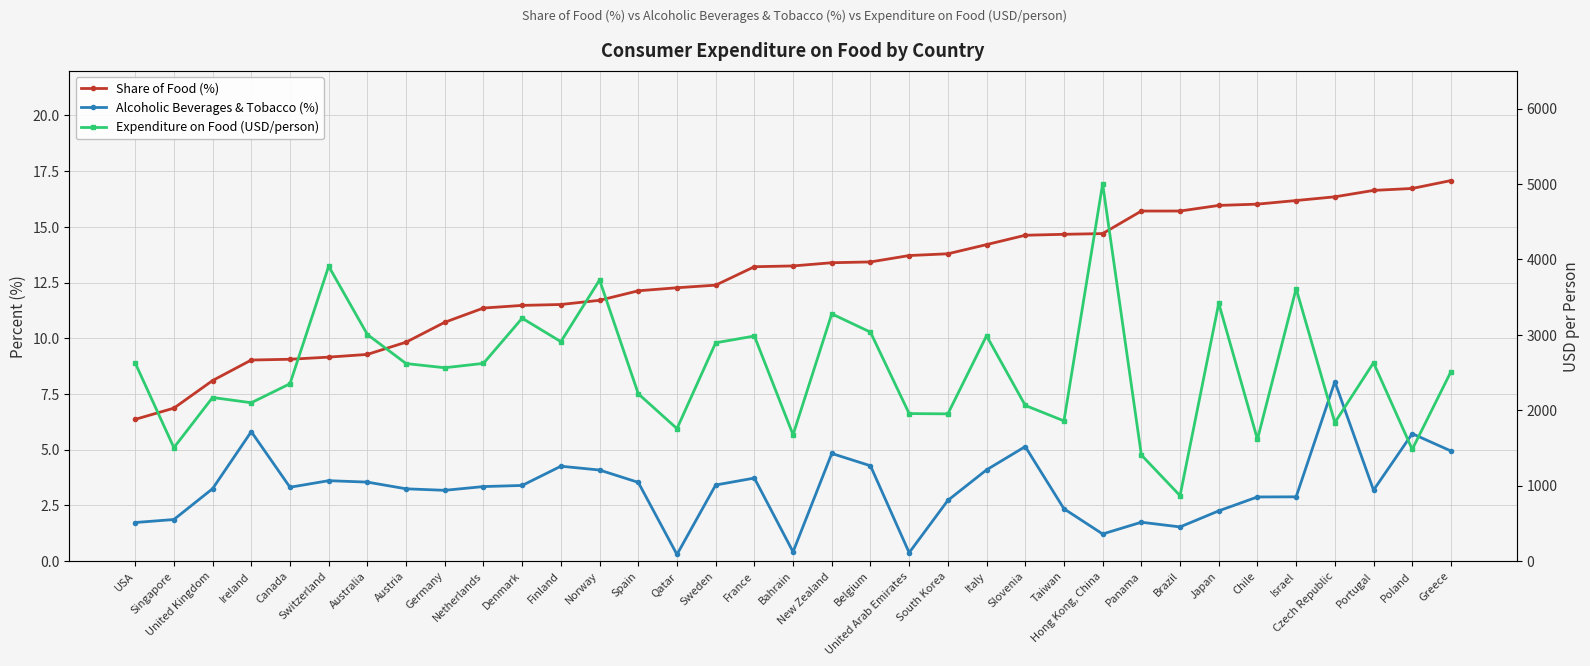

Is it true that Expenditure on Food (USD/person) equals 2350.9 at Canada?

True